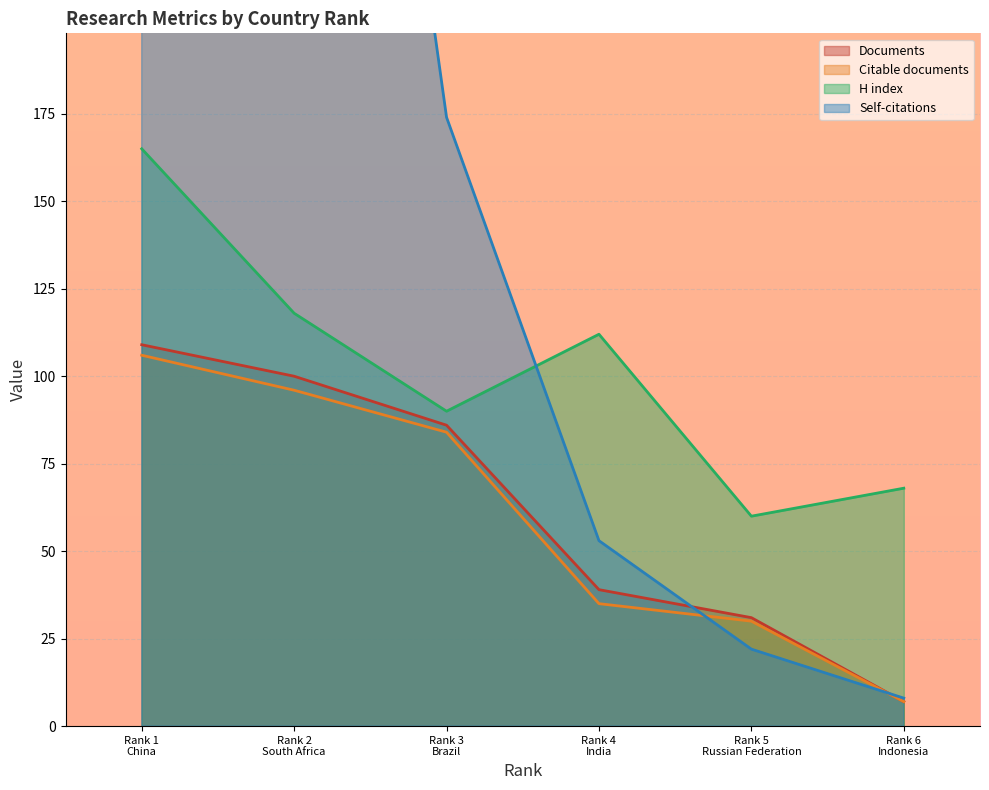

How many data points in Citations are less than 174?

3